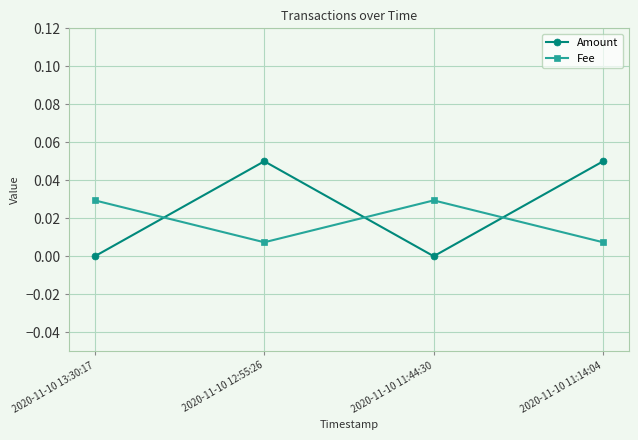

Does the chart display data point markers on the line(s)?

Yes